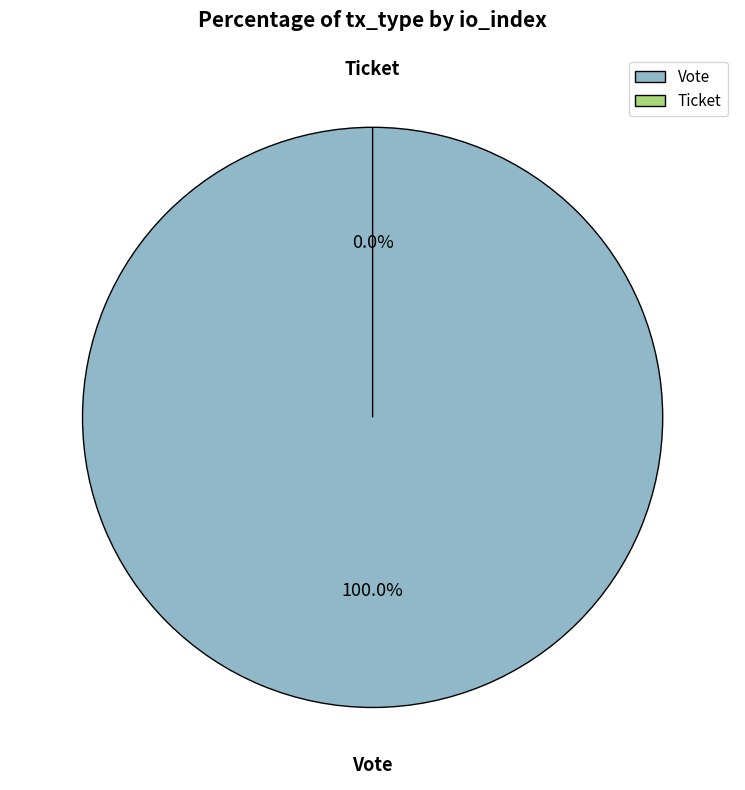

What is the change in value from Vote to Ticket?

-1